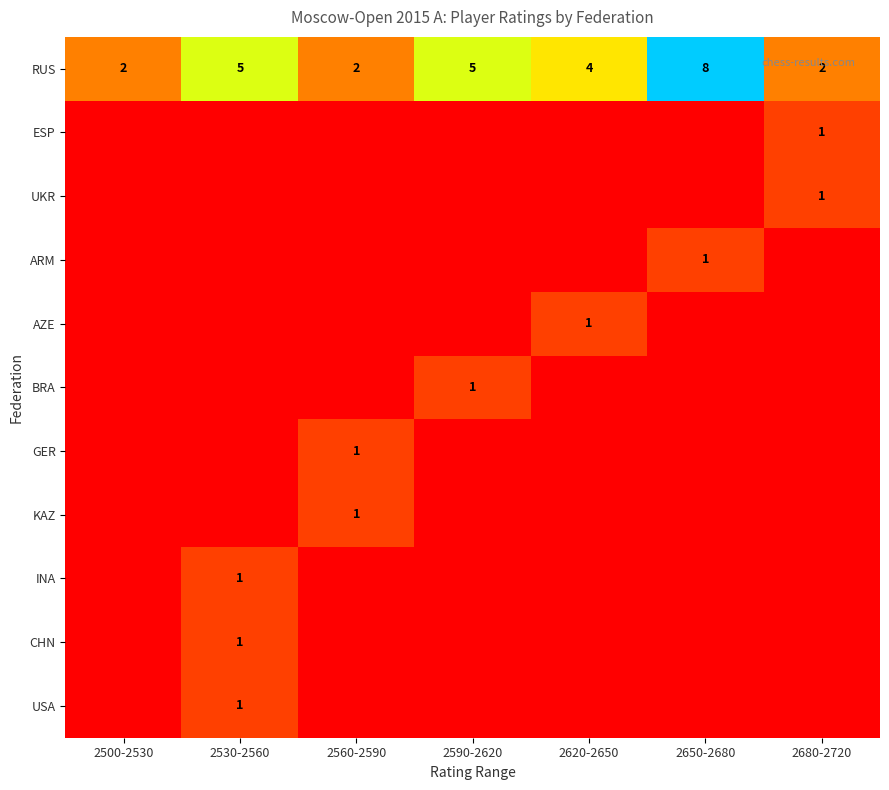

How many RUS values are between 2 and 5?

6